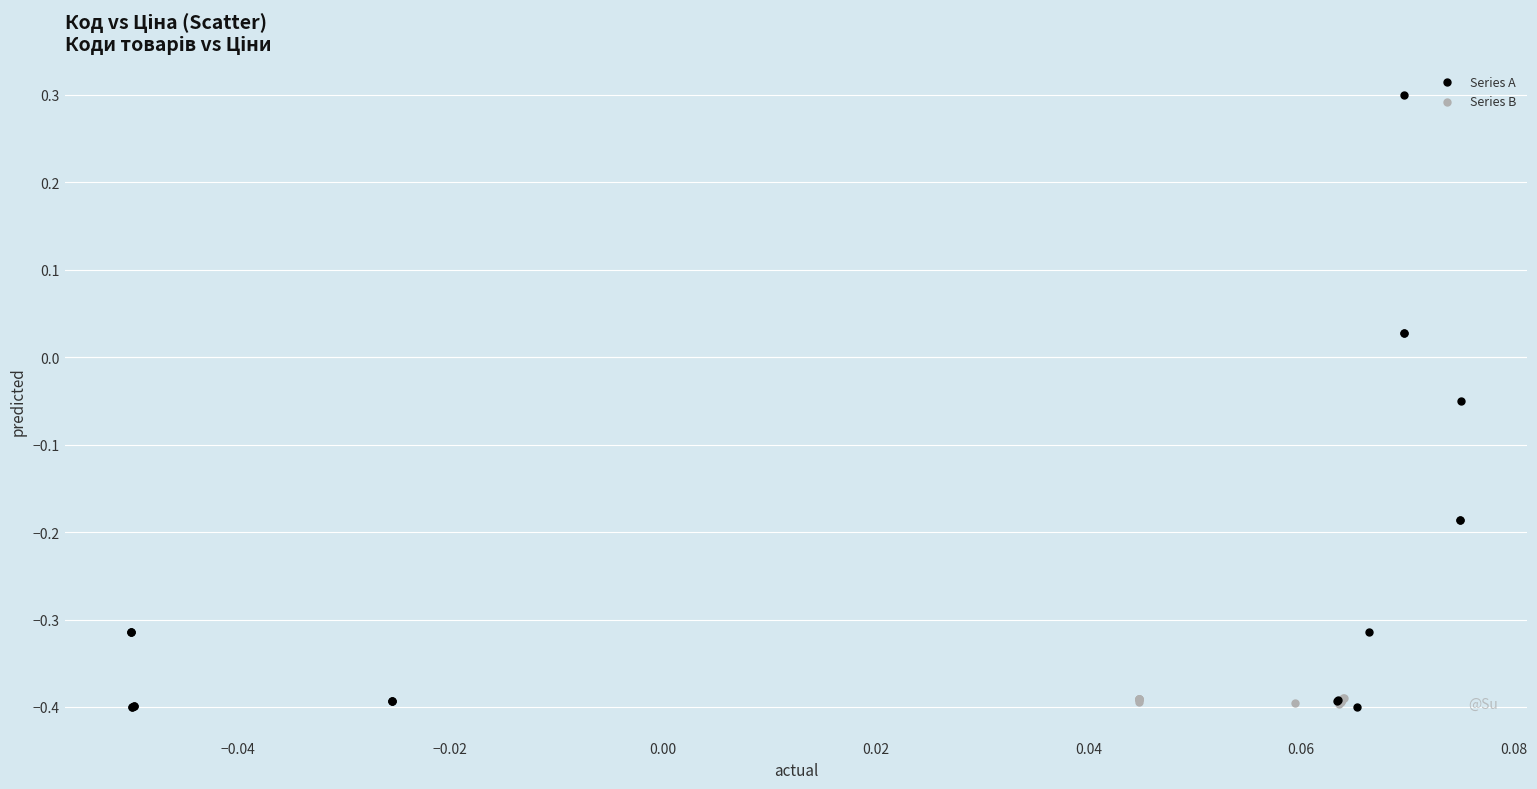

Which series has the largest Y range (max minus min)?

Series A